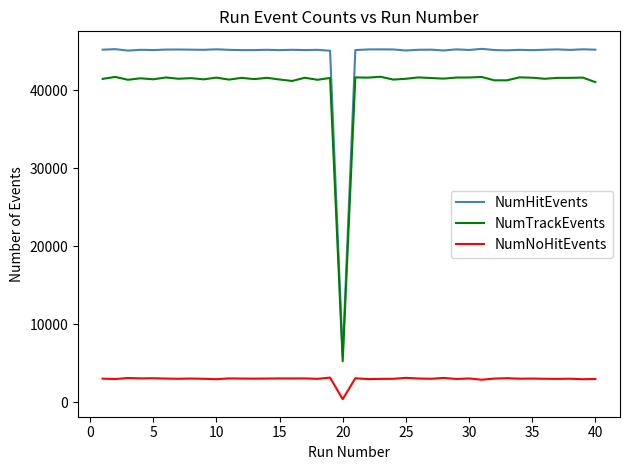

True or false: NumNoHitEvents and NumTrackEvents cross at least once.

False